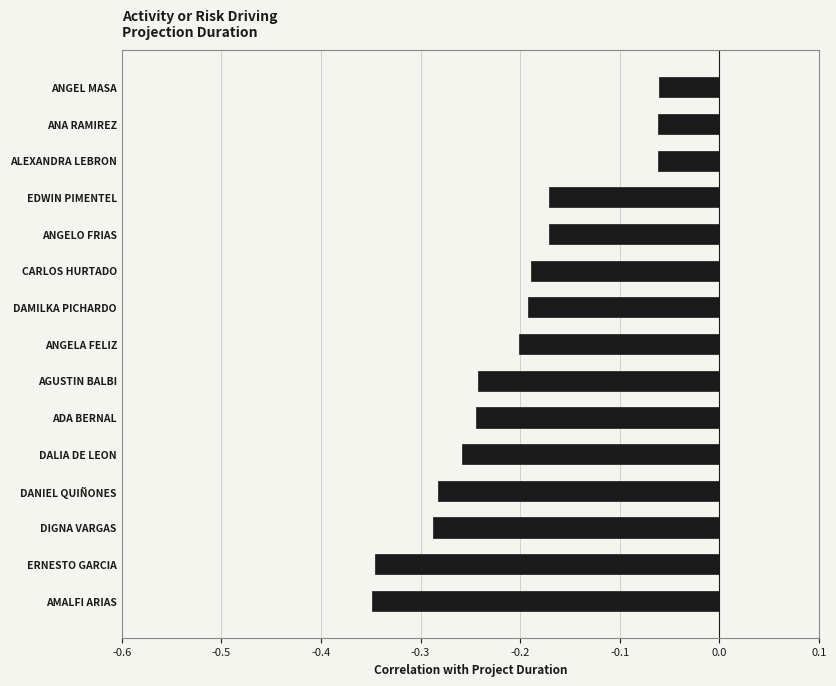

Which has a higher value, ERNESTO GARCIA or ALEXANDRA LEBRON?

ALEXANDRA LEBRON